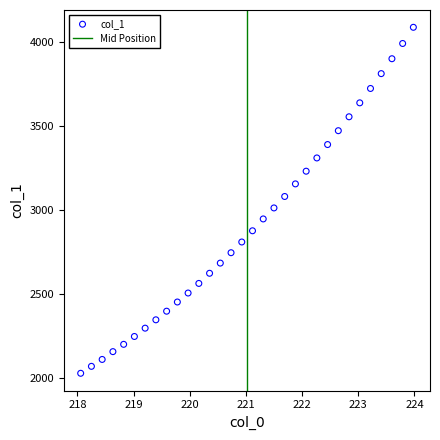

What is the range of X values (max minus min)?

5.9